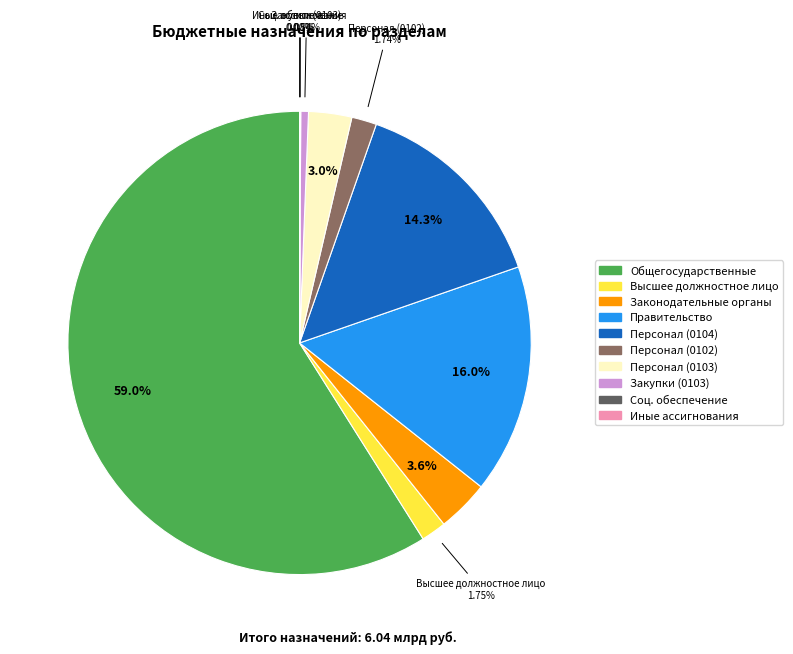

Does any single category account for the majority?

Yes